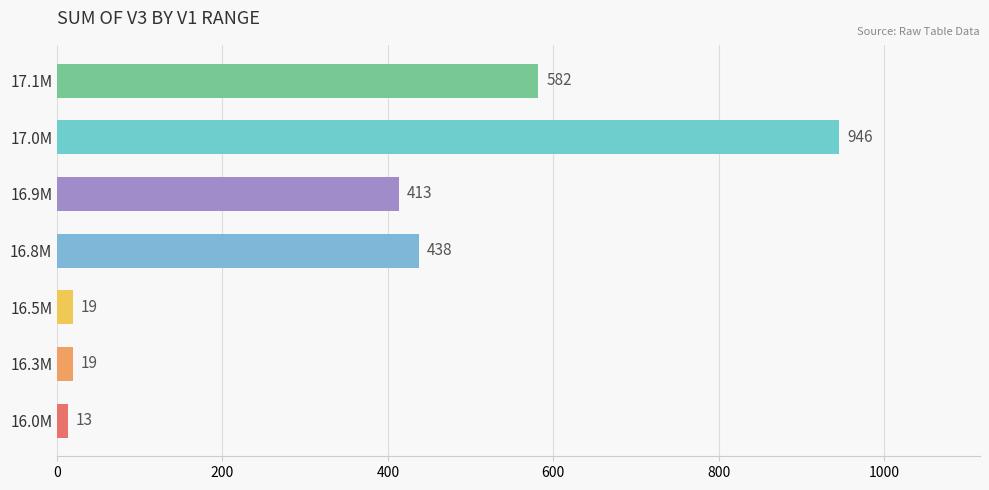

Is it true that the value at 16.3M is 19?

True